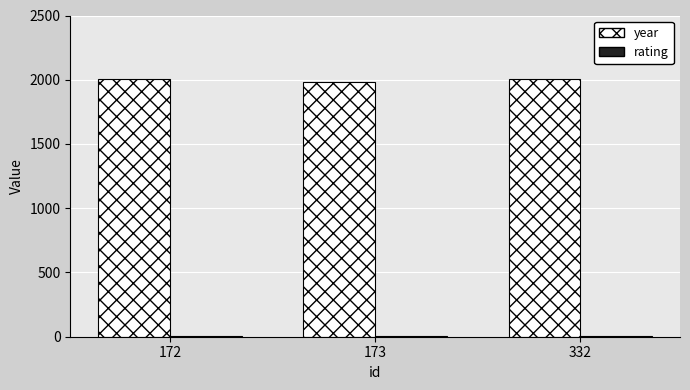

What is the difference between the year values at 172 and 173?

25